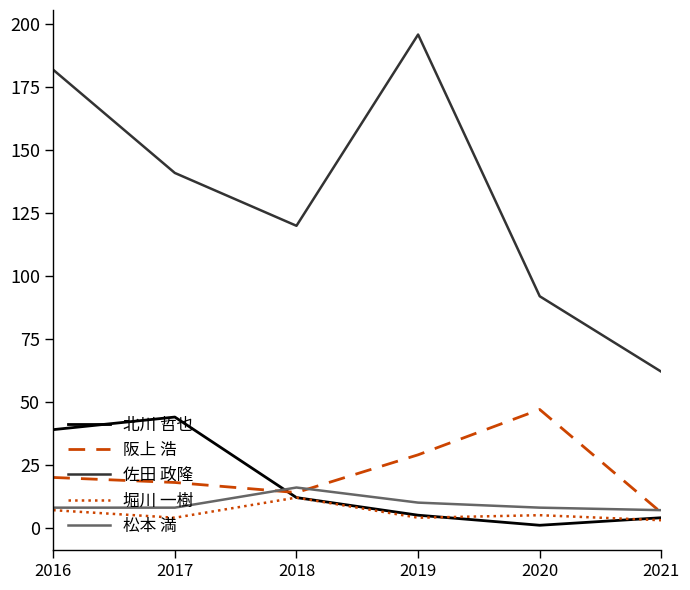

Is the value of 堀川 一樹 at 2017 greater than the value of 北川 哲也 at 2018?

No